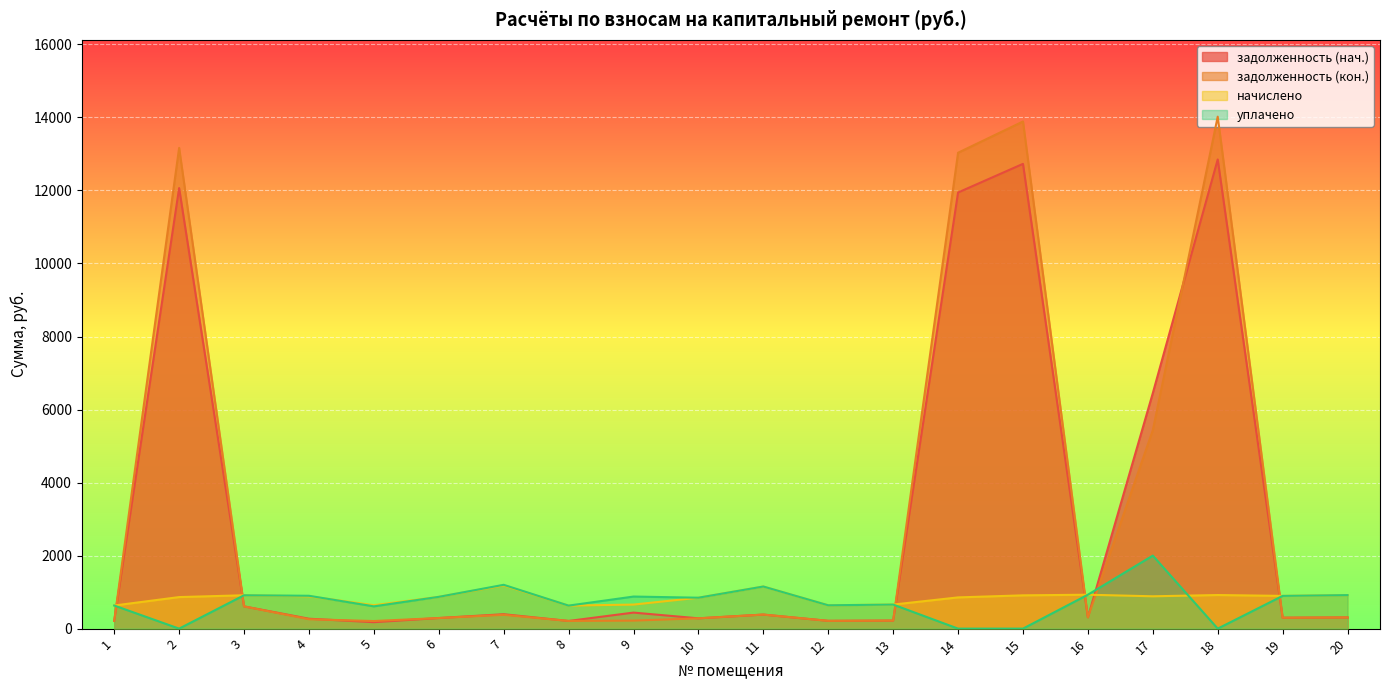

Is the value of задолженность (кон.) at 13 greater than the value of уплачено at 3?

No